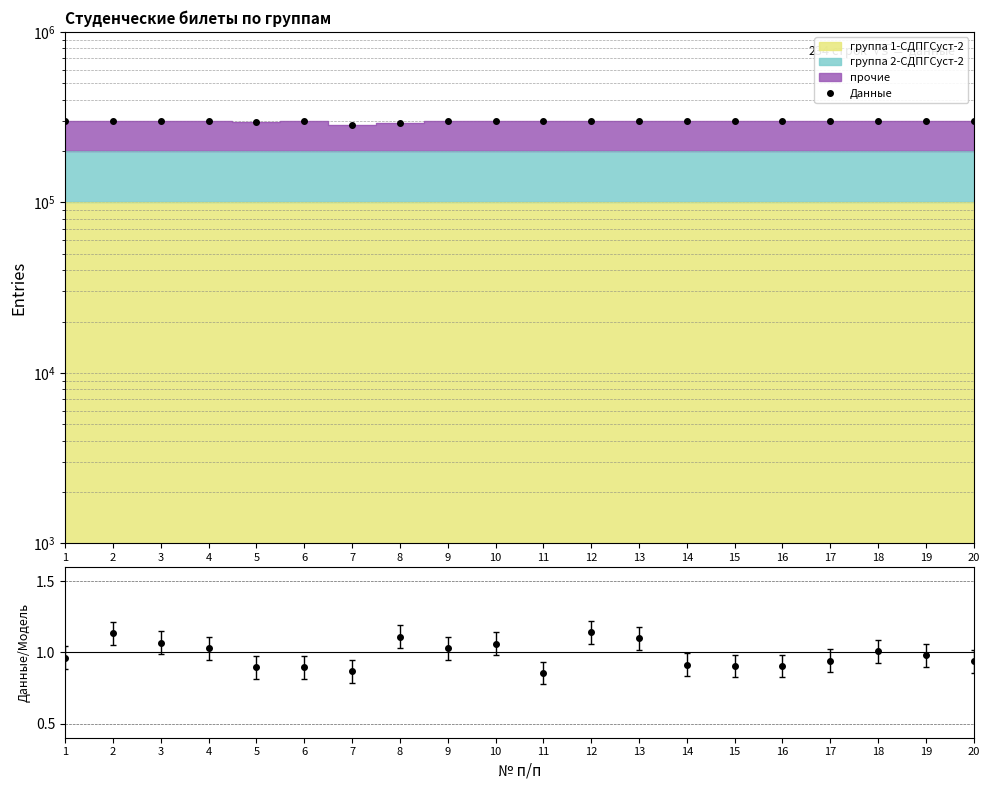

Read the Данные value at 5.

295864.3